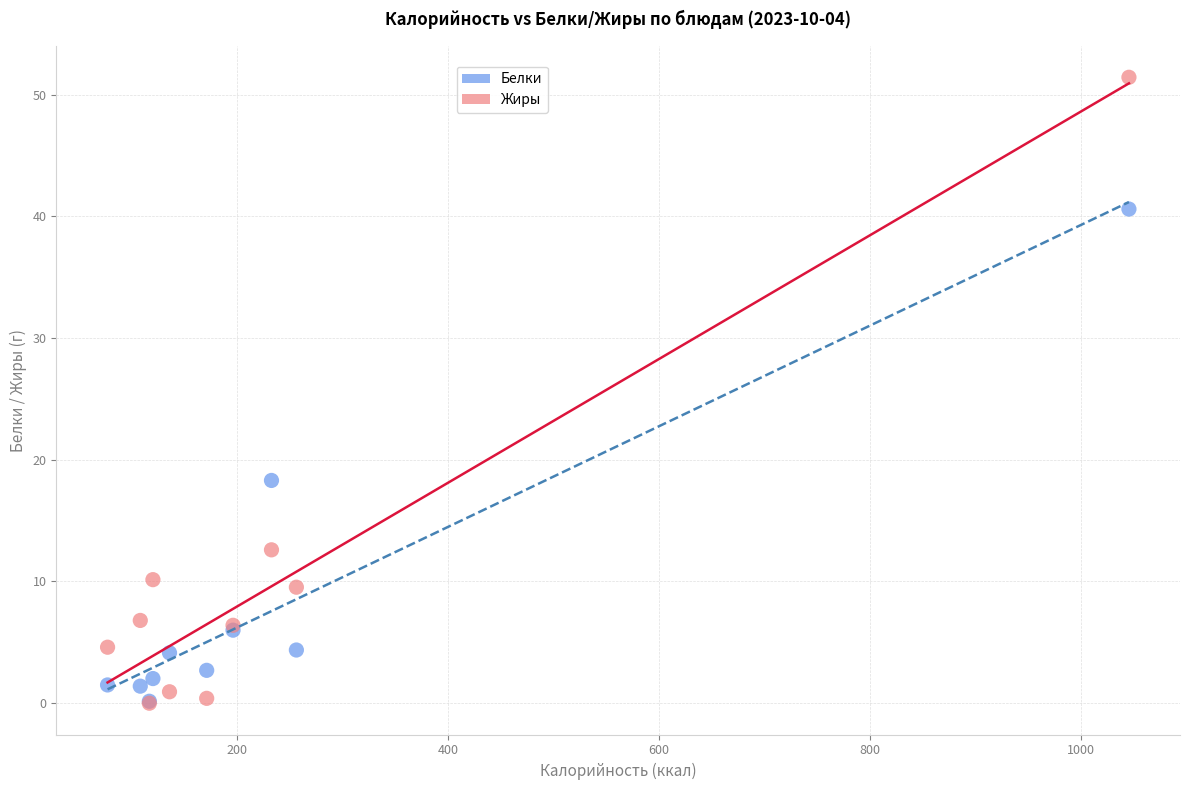

Across all series, what Y value is closest to 25?

18.3